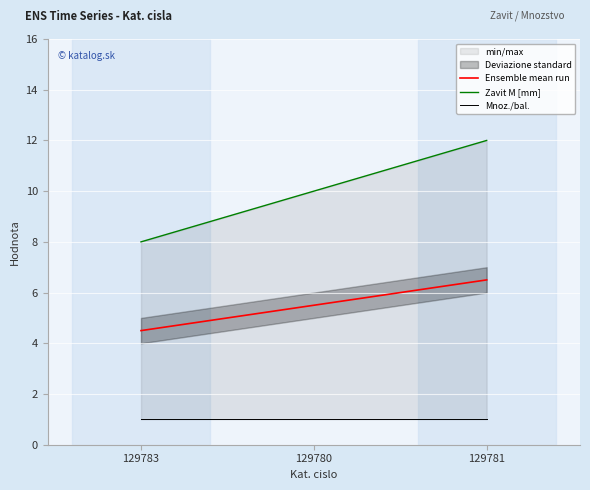

Reading right to left, what are all the values shown in this chart?

Ensemble mean run: 129781=6.5	129780=5.5	129783=4.5
Zavit M [mm]: 129781=12.0	129780=10.0	129783=8.0
Mnoz./bal.: 129781=1.0	129780=1.0	129783=1.0